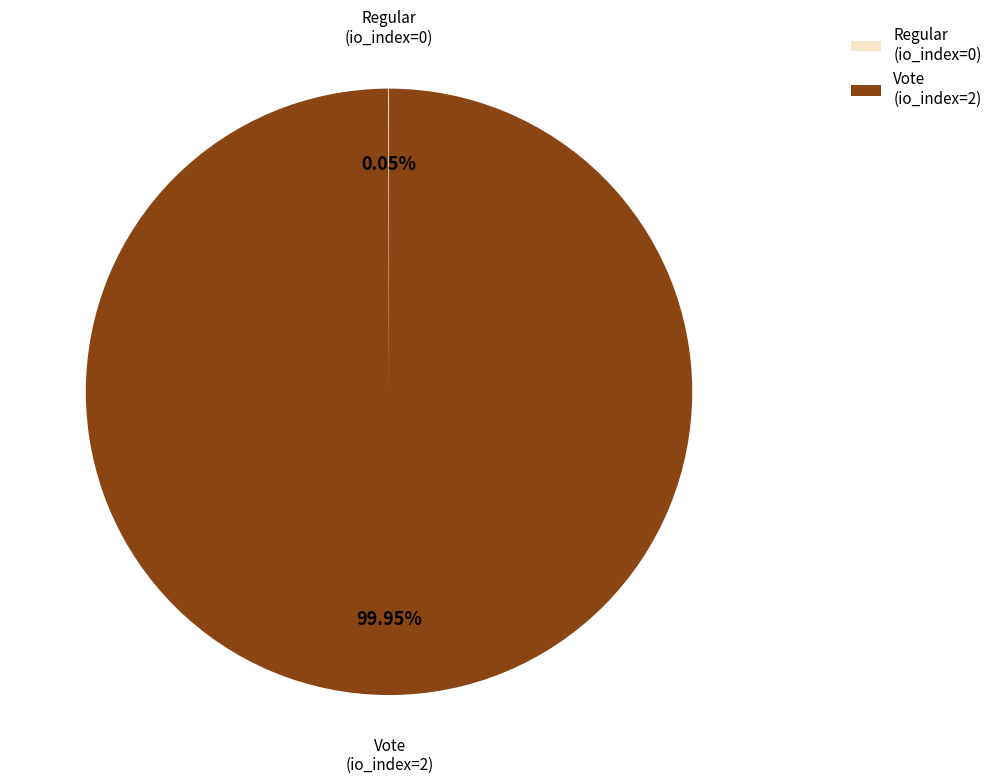

What is the largest slice in the pie chart?

Vote